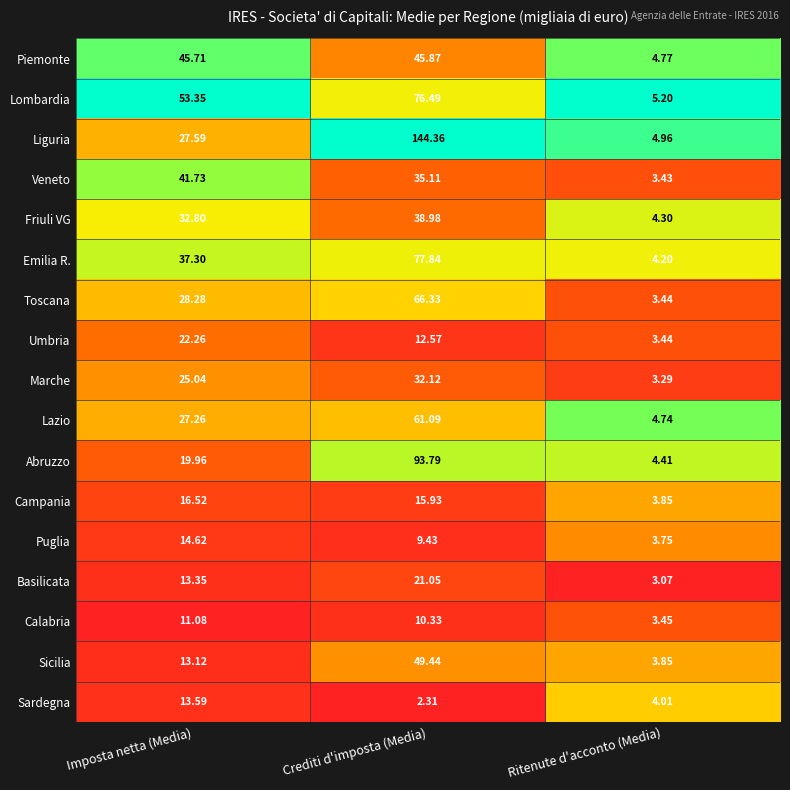

Which series has the largest range (max minus min)?

Liguria